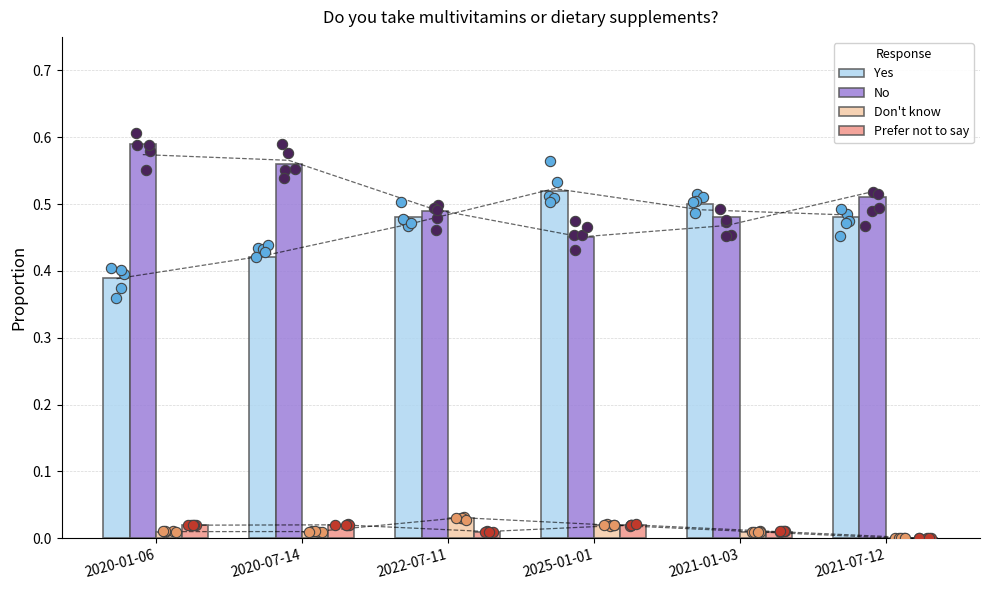

What is the total value across all series at 2022-07-11?

1.0